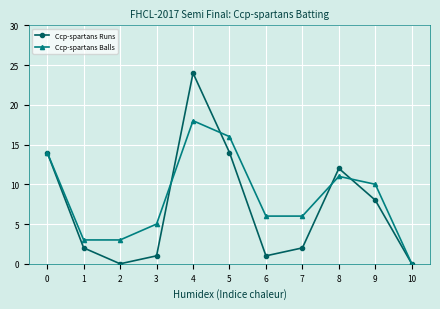

Is it true that Ccp-spartans Runs equals 1 at 3?

True